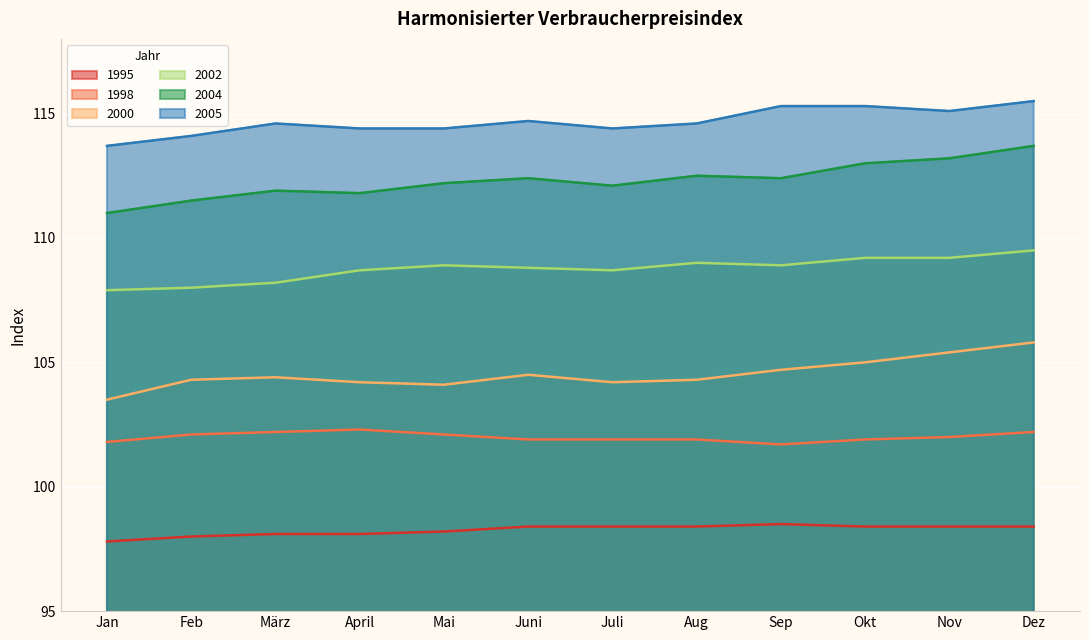

Which series has the largest total across all categories?

2005